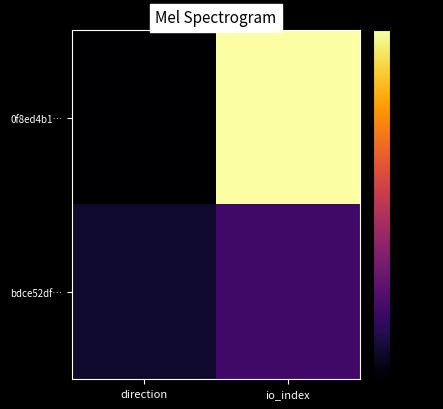

Rank the series by their average value, from highest to lowest.

0f8ed4b1…, bdce52df…